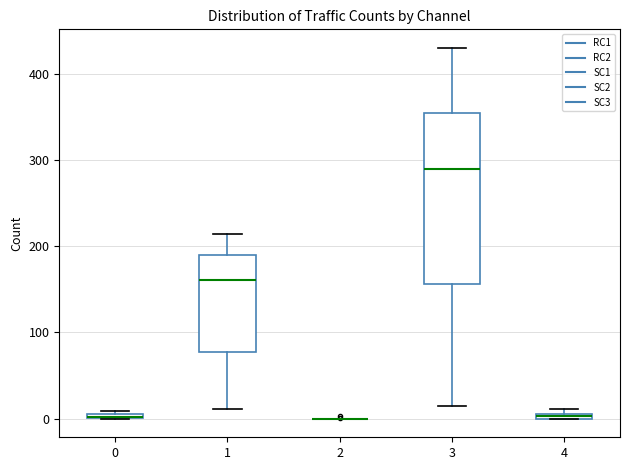

Which box is the tallest, from its lower edge to its upper edge?

3